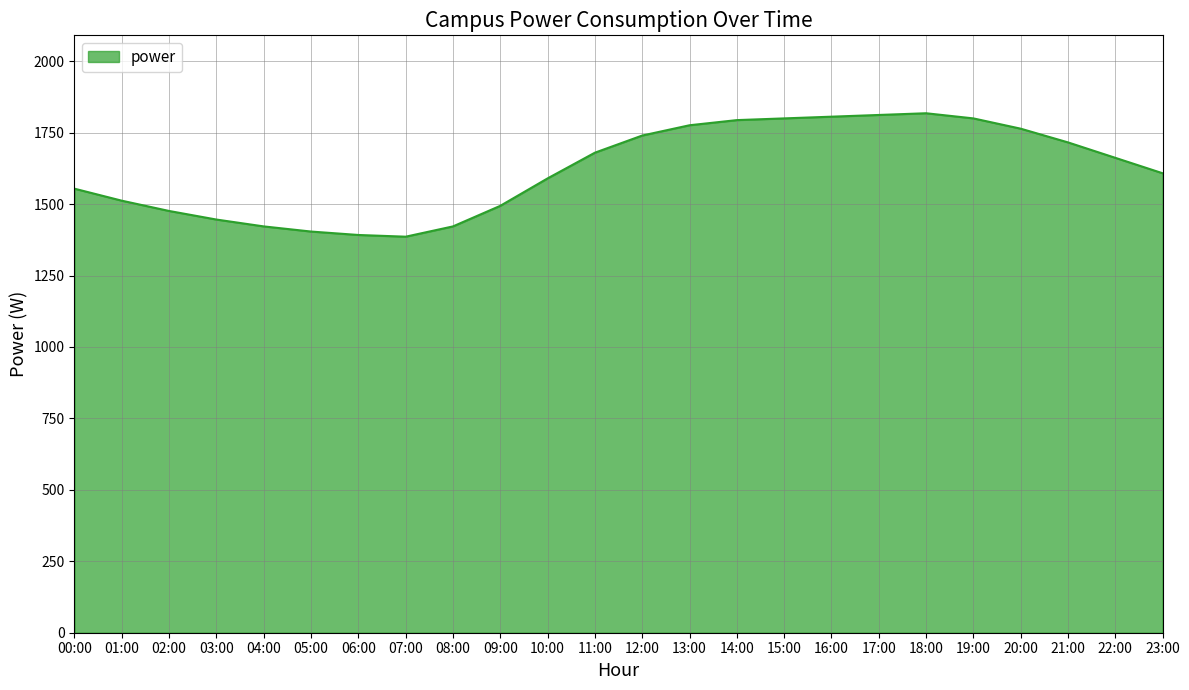

How many lines are shown in the chart?

1